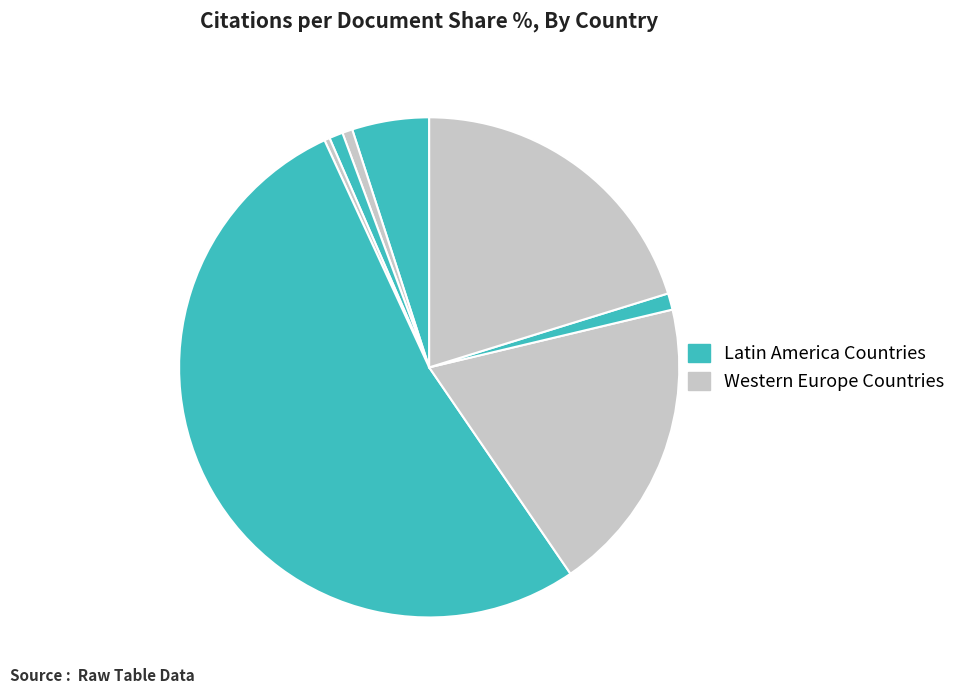

How many segments does this pie chart have?

8